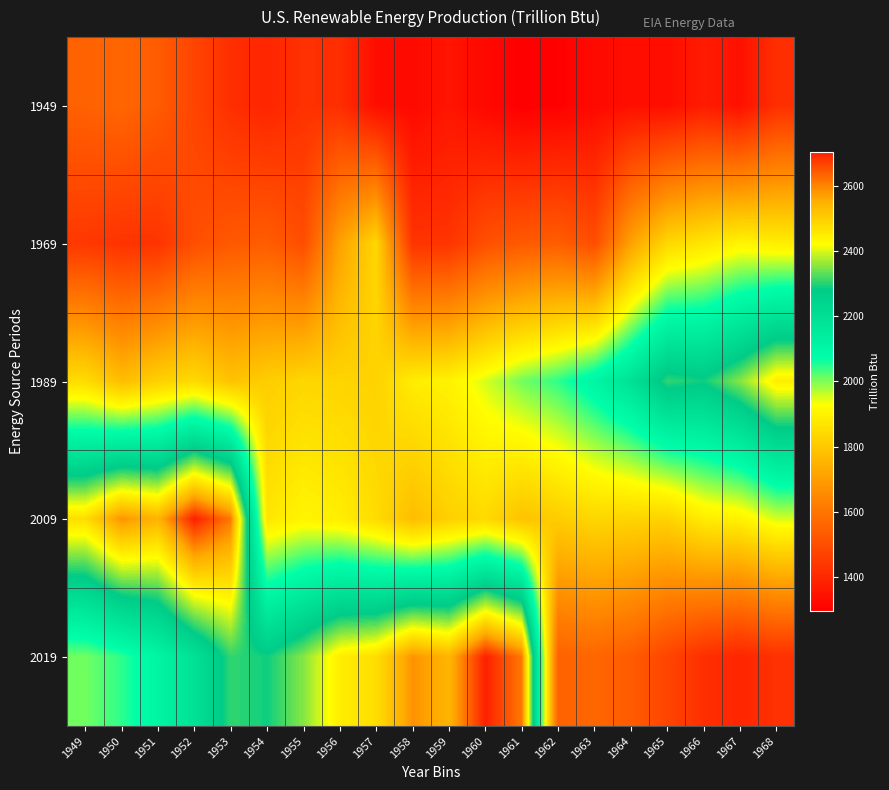

Reading left to right, what are all the values shown in this chart?

1949: 1949=1549.3	1950=1562.3	1951=1534.7	1952=1474.4	1953=1418.6	1954=1394.3	1955=1424.1	1956=1415.9	1957=1333.6	1958=1323.1	1959=1352.9	1960=1319.9	1961=1294.8	1962=1300.2	1963=1323.3	1964=1336.8	1965=1334.8	1966=1369.0	1967=1340.2	1968=1419.5
1969: 1949=1440.5	1950=1428.6	1951=1430.2	1952=1501.0	1953=1527.0	1954=1537.8	1955=1496.9	1956=1711.5	1957=1836.5	1958=1431.0	1959=1432.3	1960=1503.1	1961=1529.1	1962=1539.7	1963=1498.7	1964=1713.4	1965=1838.3	1966=1872.6	1967=1906.5	1968=1890.8
1989: 1949=1848.7	1950=1775.2	1951=1820.7	1952=1843.2	1953=1788.6	1954=1813.1	1955=1834.5	1956=1829.9	1957=1825.8	1958=1887.5	1959=1900.5	1960=1952.7	1961=2007.5	1962=2045.0	1963=2108.9	1964=2191.7	1965=2307.4	1966=2289.0	1967=2353.8	1968=2449.5
2009: 1949=2475.5	1950=2586.0	1951=2544.2	1952=2704.7	1953=2613.5	1954=1872.6	1955=1906.5	1956=1890.8	1957=1848.7	1958=1775.2	1959=1820.7	1960=1843.2	1961=1788.6	1962=1813.1	1963=1834.5	1964=1829.9	1965=1825.8	1966=1887.5	1967=1900.5	1968=1952.7
2019: 1949=2007.5	1950=2045.0	1951=2108.9	1952=2191.7	1953=2307.4	1954=2289.0	1955=2353.8	1956=2449.5	1957=2475.5	1958=2586.0	1959=2544.2	1960=2704.7	1961=2613.5	1962=1549.3	1963=1562.3	1964=1534.7	1965=1474.4	1966=1418.6	1967=1394.3	1968=1424.1